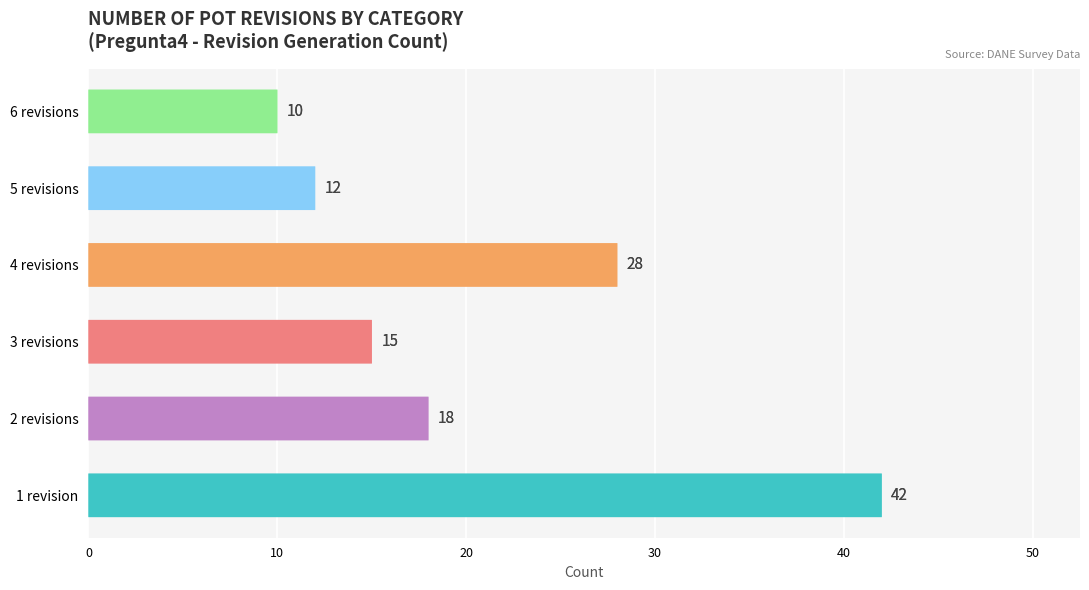

Reading right to left, what are all the values shown in this chart?

10	12	28	15	18	42